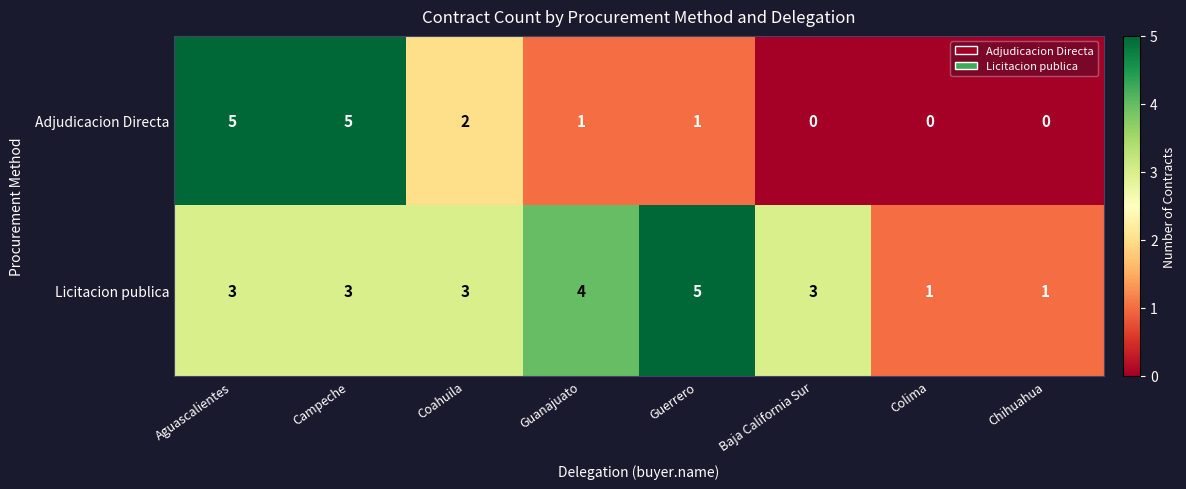

At Chihuahua, list the series in order from smallest to largest.

Adjudicacion Directa, Licitacion publica